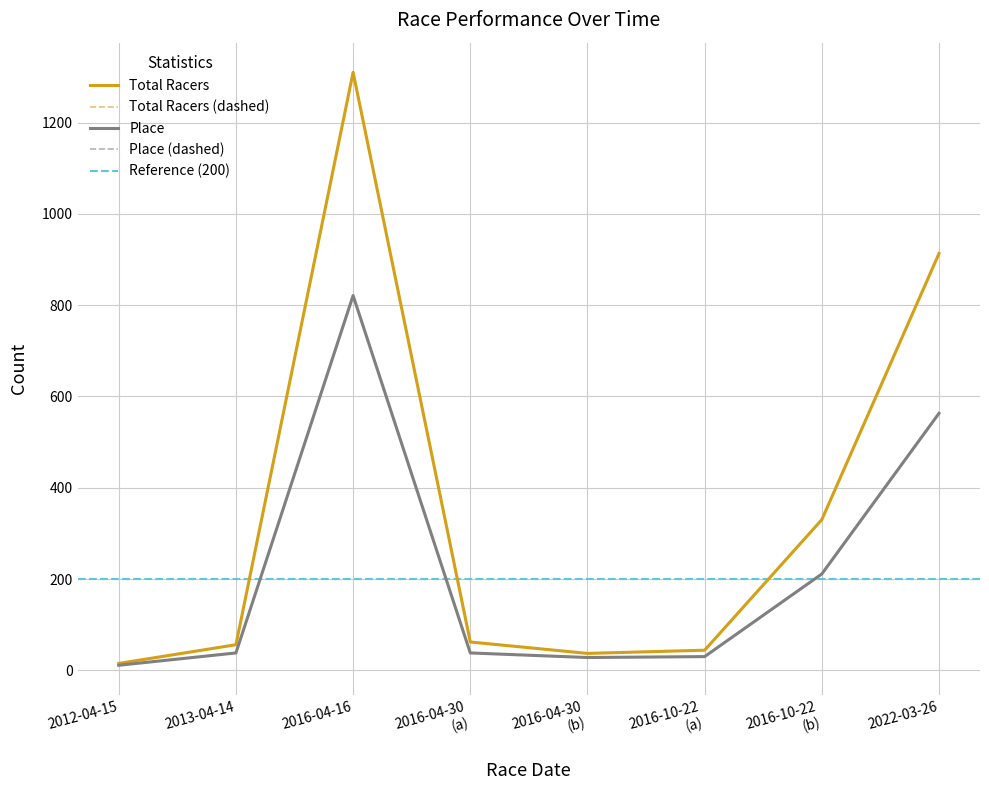

How many values in the Place series exceed 38?

3